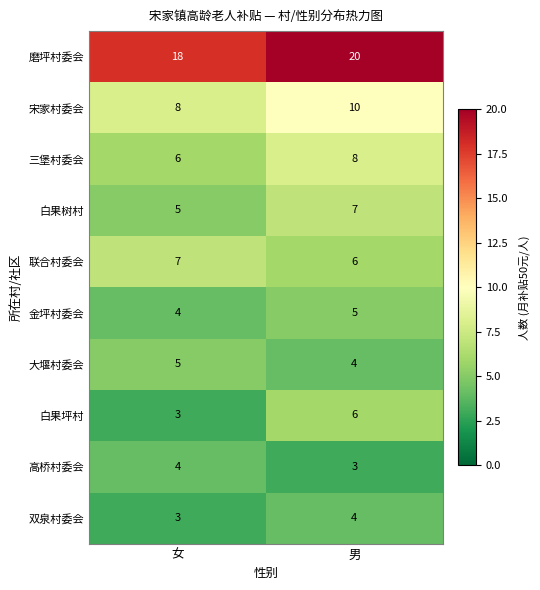

Where is 金坪村委会 nearest to the value 4?

女